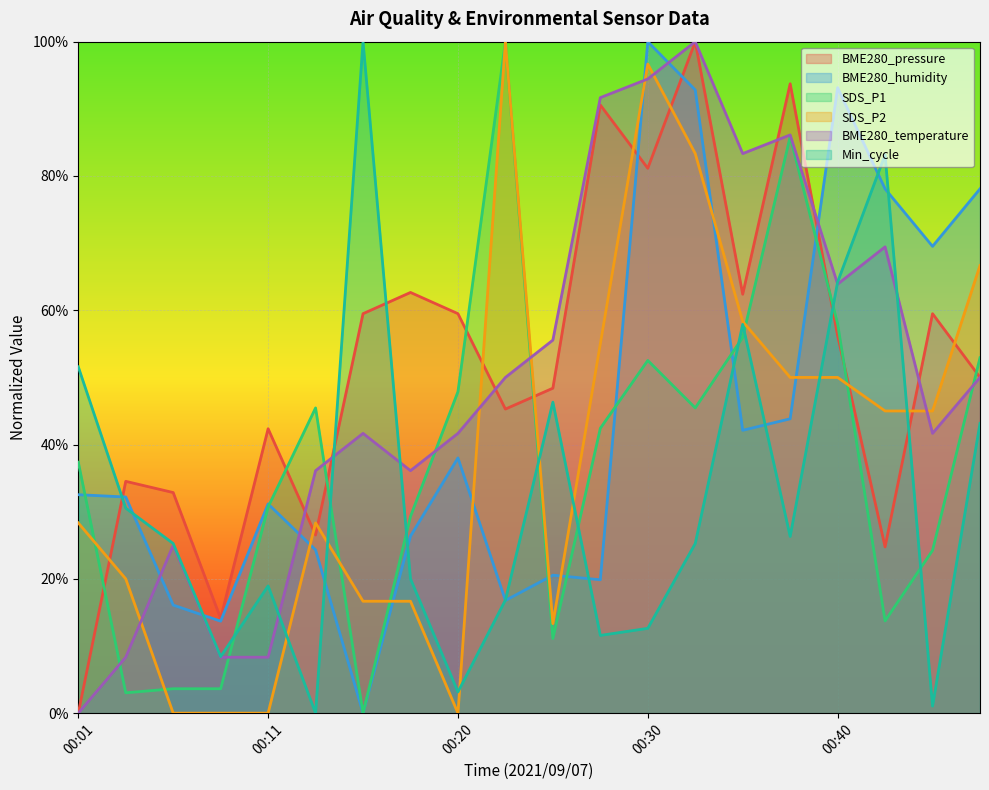

Is it true that BME280_temperature equals 0.2 at 00:15?

False